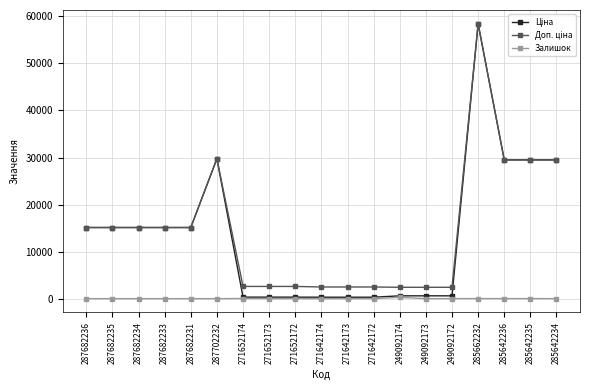

Is this an area chart (filled region under the line)?

No